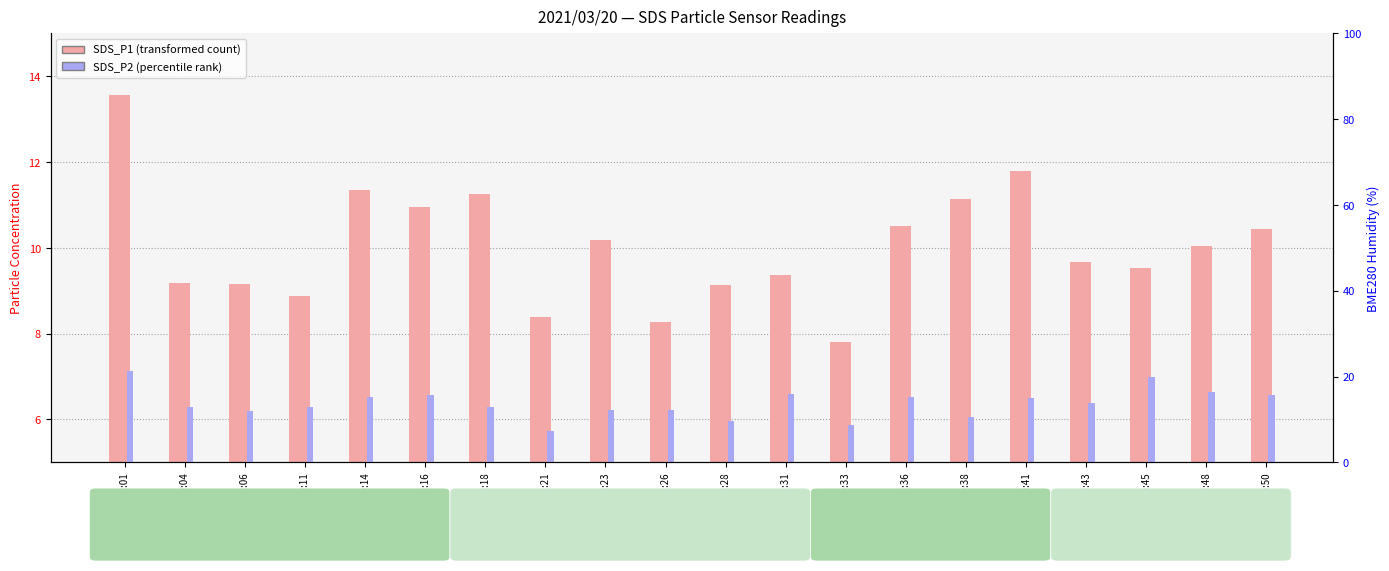

Are the bars grouped side by side (vs. stacked)?

Yes